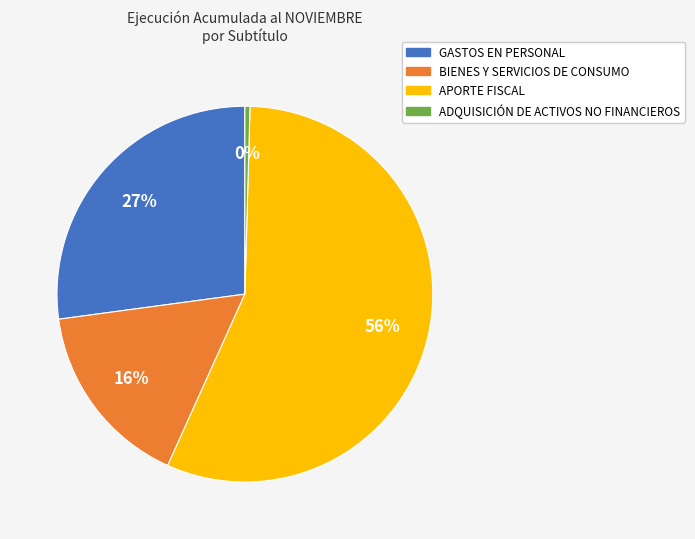

To the nearest percent, what portion does GASTOS EN PERSONAL represent?

27%